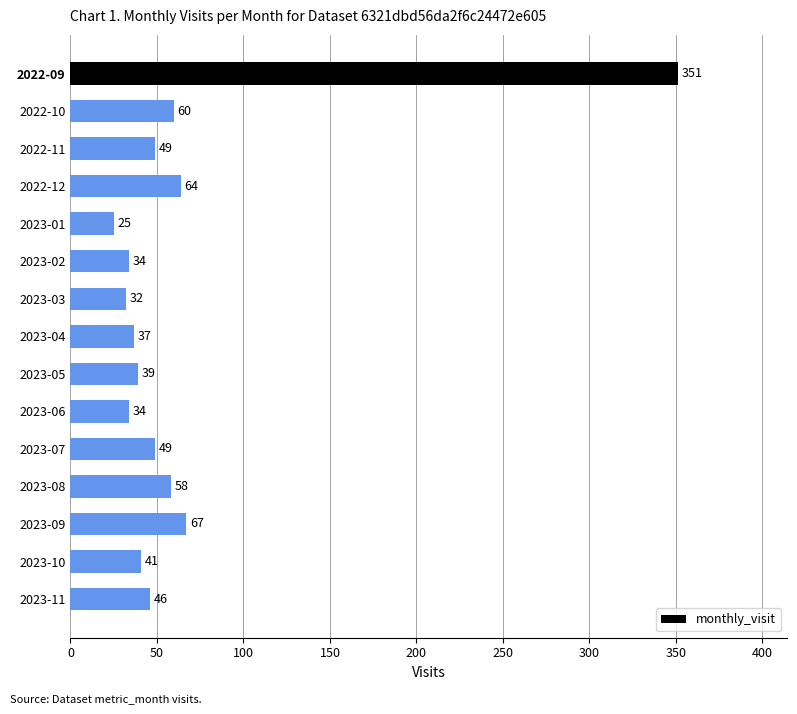

What is the change in value from 2023-05 to 2023-10?

+2